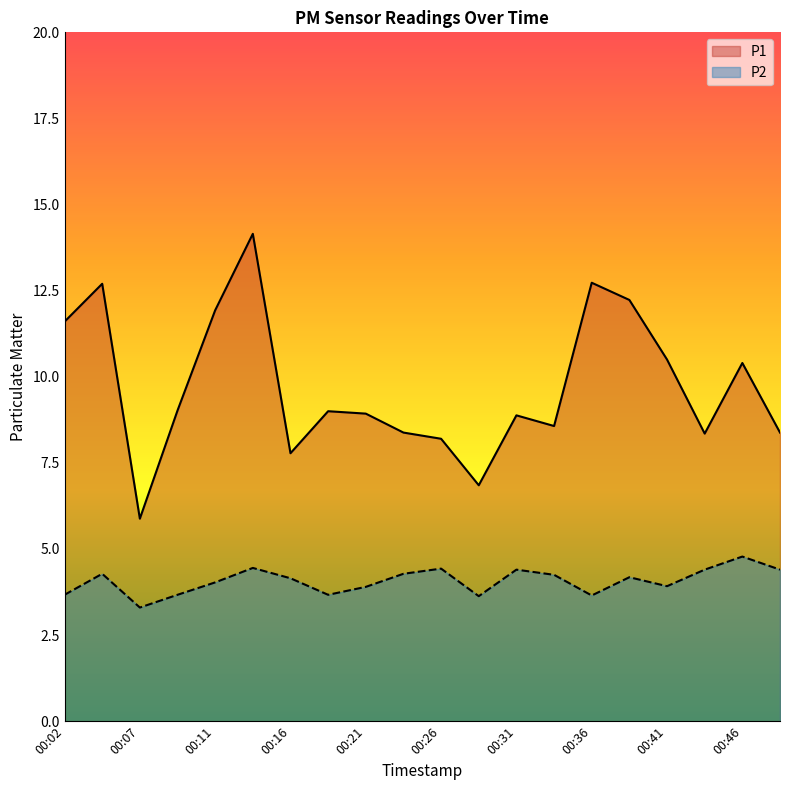

In P1, how many points are higher than both neighbors (excluding endpoints)?

6